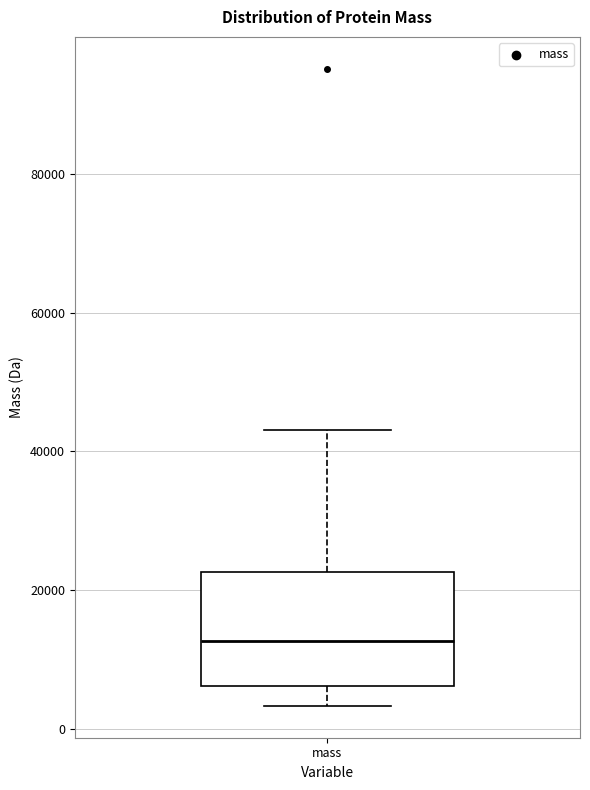

Read this box plot against the y-axis: the position of the median line, the range covered by the box, and the ends of both whiskers. The values are not printed on the chart, so give them approximately, as read against the axis.

median 12000, box 6000 to 22000, whiskers 4000 to 44000